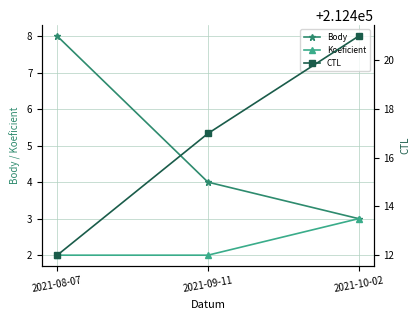

Is the value of Koeficient at 2021-08-07 greater than the value of CTL at 2021-08-07?

No